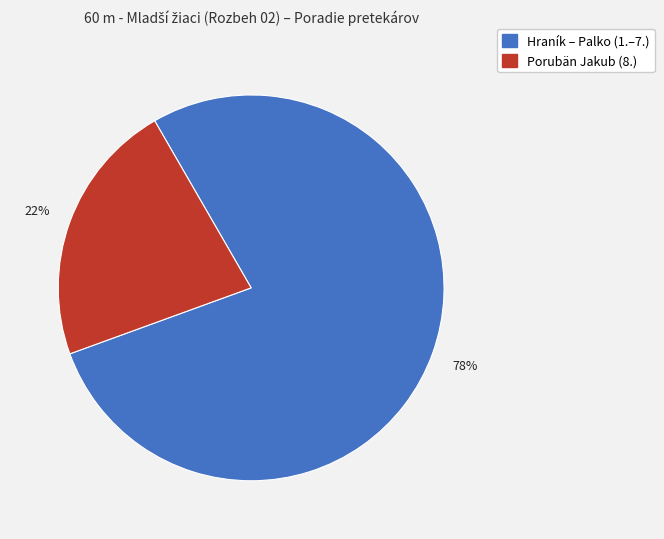

Between Porubän Jakub (8.) and Hraník – Palko (1.–7.), which is larger?

Hraník – Palko (1.–7.)